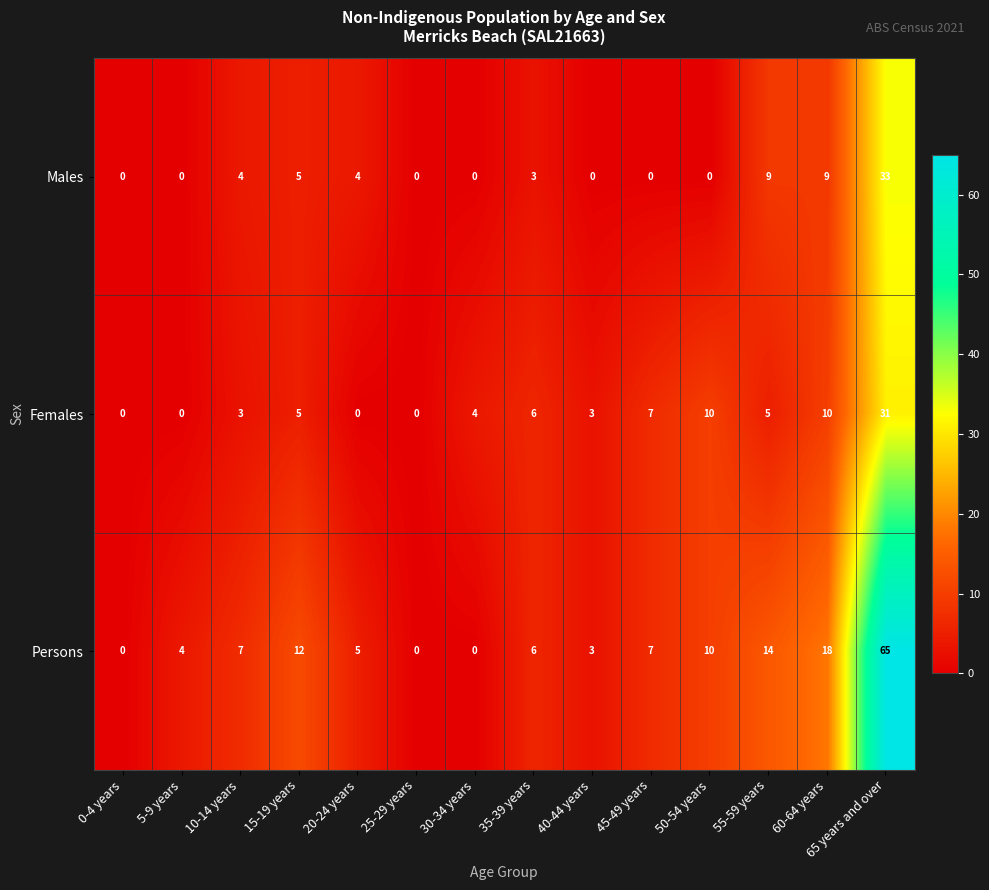

What is the spread (max minus min) of values at 60-64 years?

9